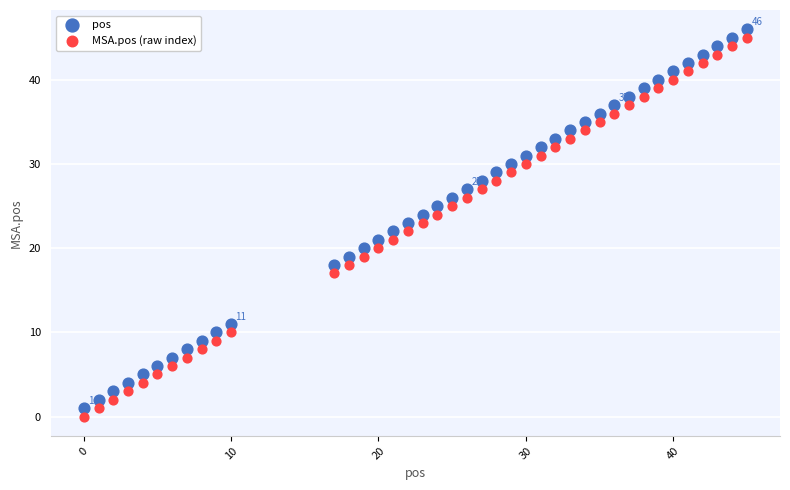

Which series contains the highest Y value?

pos